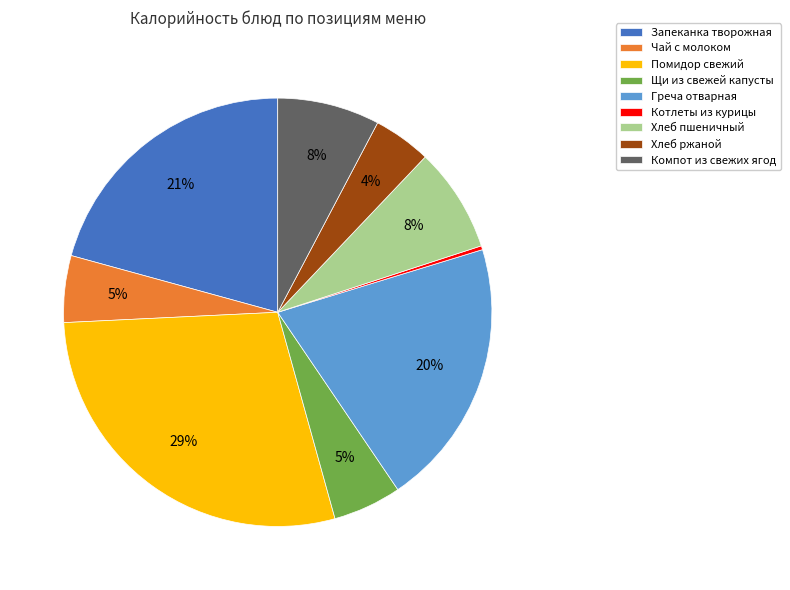

Count the number of slices in the pie.

9